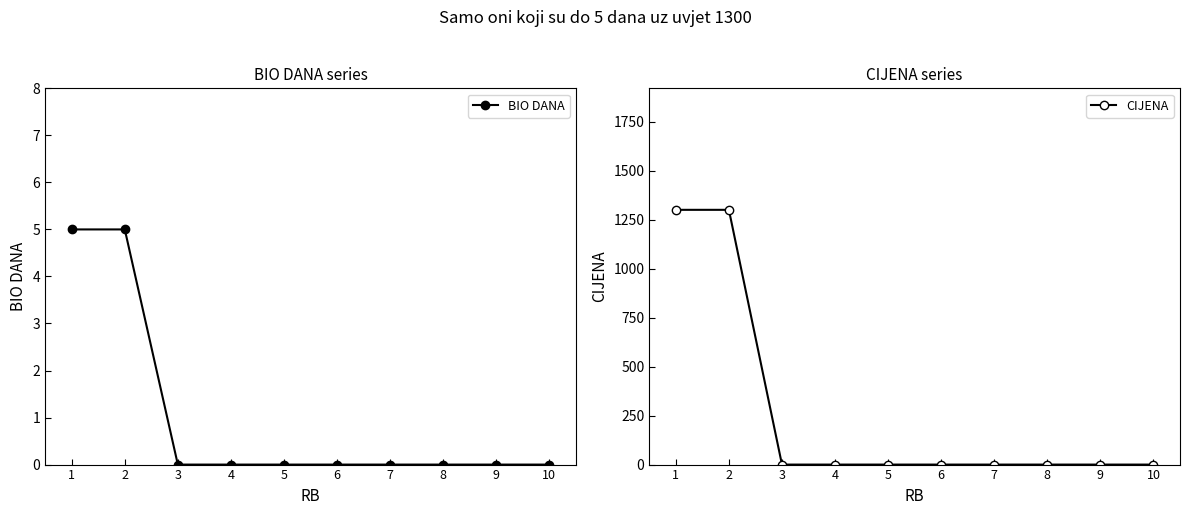

Which series has the largest total across all categories?

CIJENA